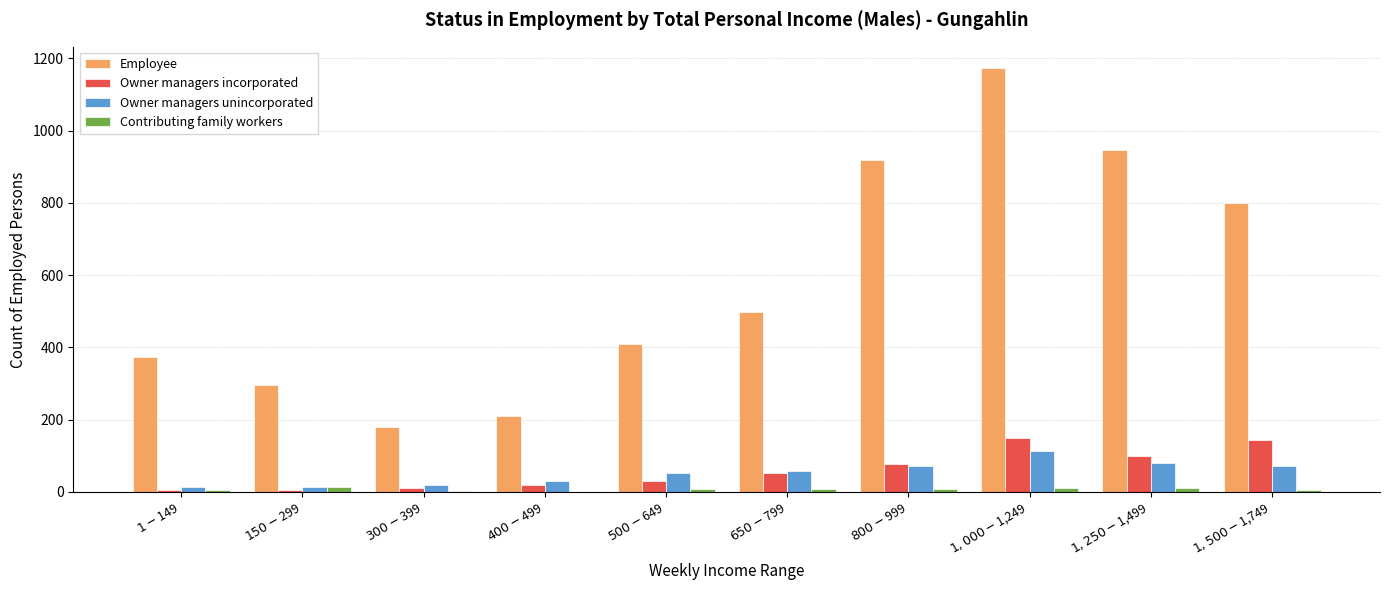

What is the sum of all Owner managers unincorporated values?

527